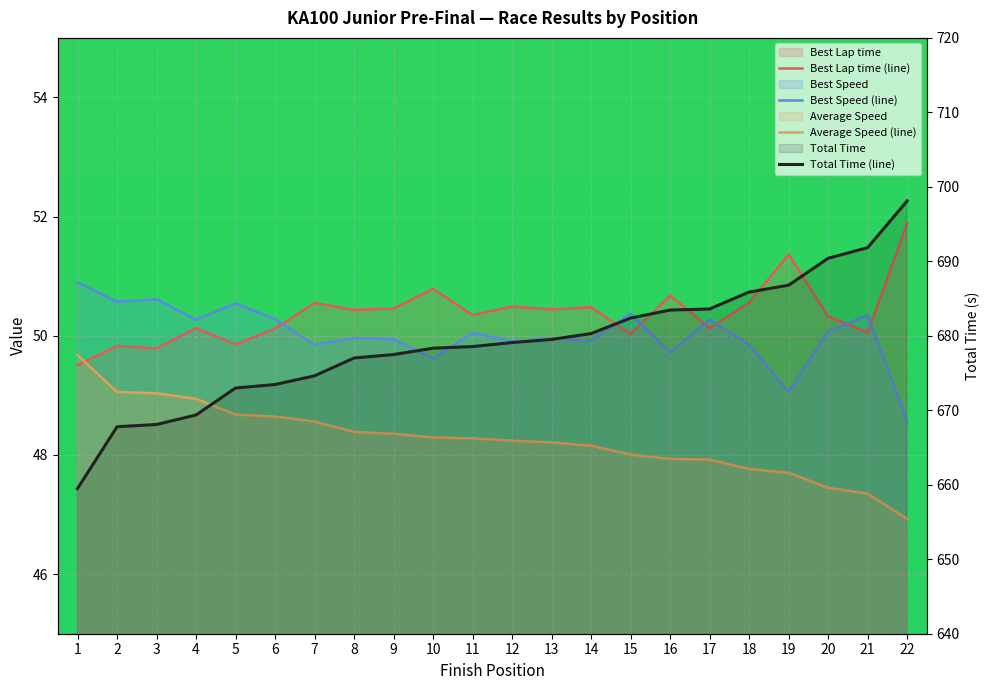

Read the Average Speed value at 11.

48.3